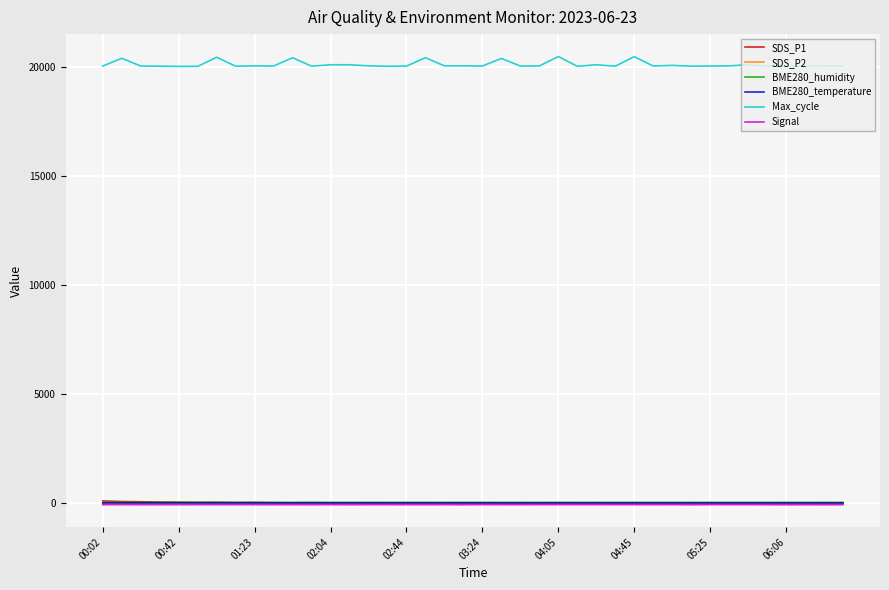

True or false: BME280_humidity and Max_cycle intersect in this chart.

False